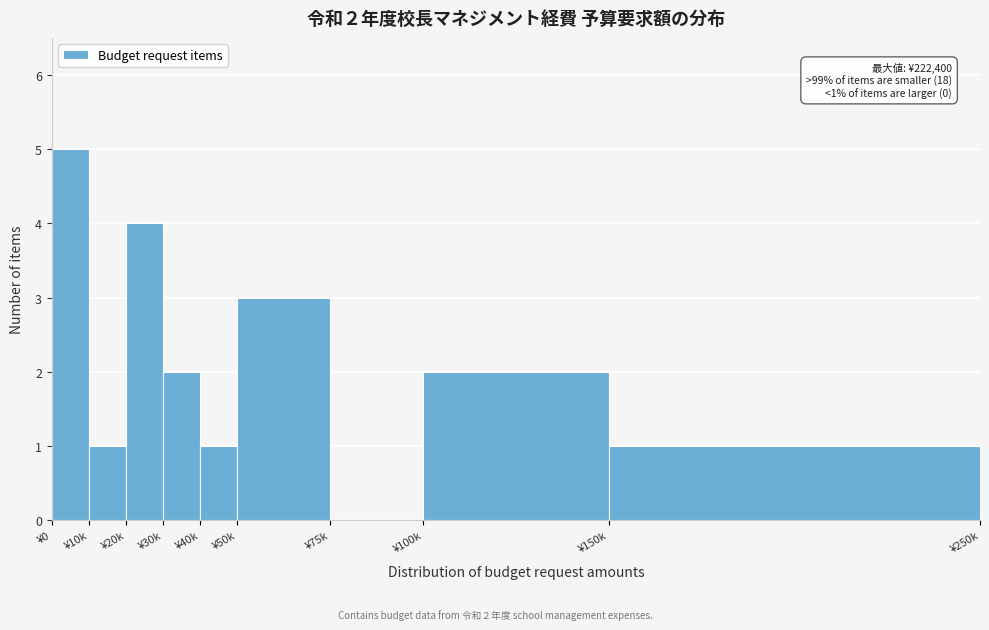

Reading right to left, transcribe all the data shown in this chart.

¥150k=1	¥100k=2	¥75k=0	¥50k=3	¥40k=1	¥30k=2	¥20k=4	¥10k=1	¥0=5